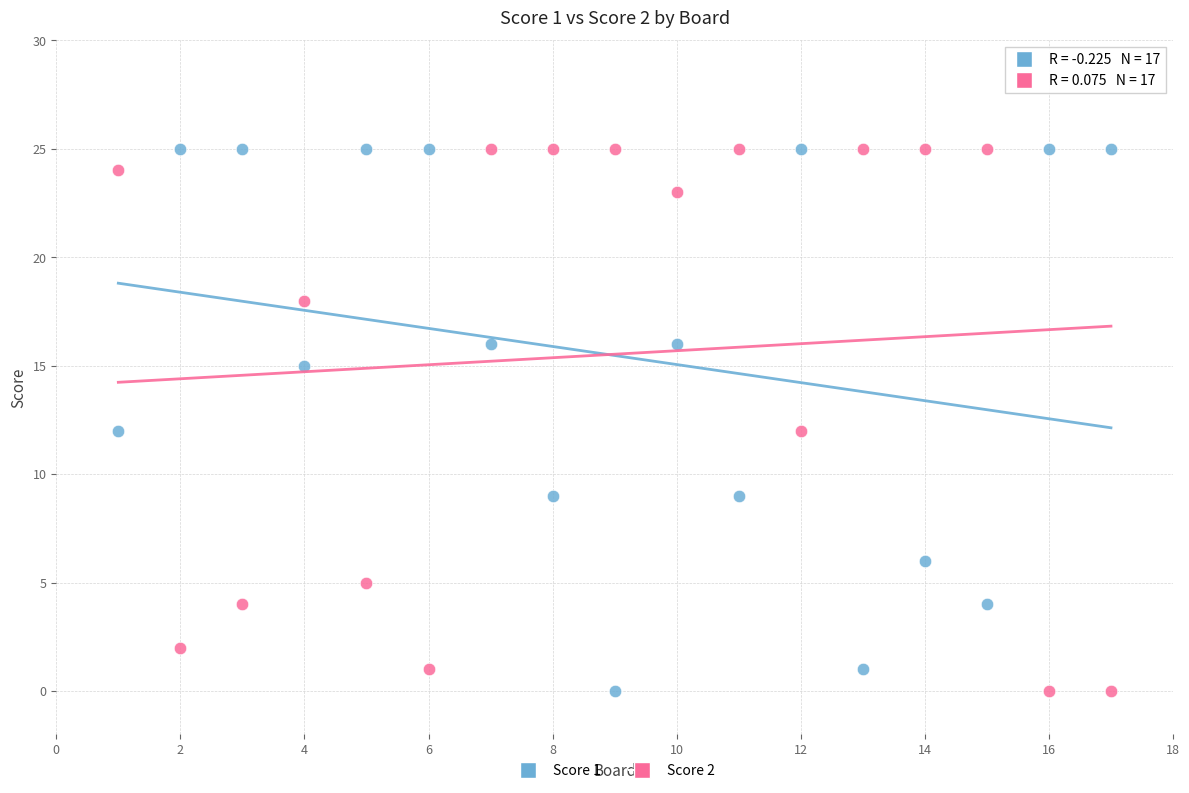

What is the X range (max minus min) for the scatter plot?

16